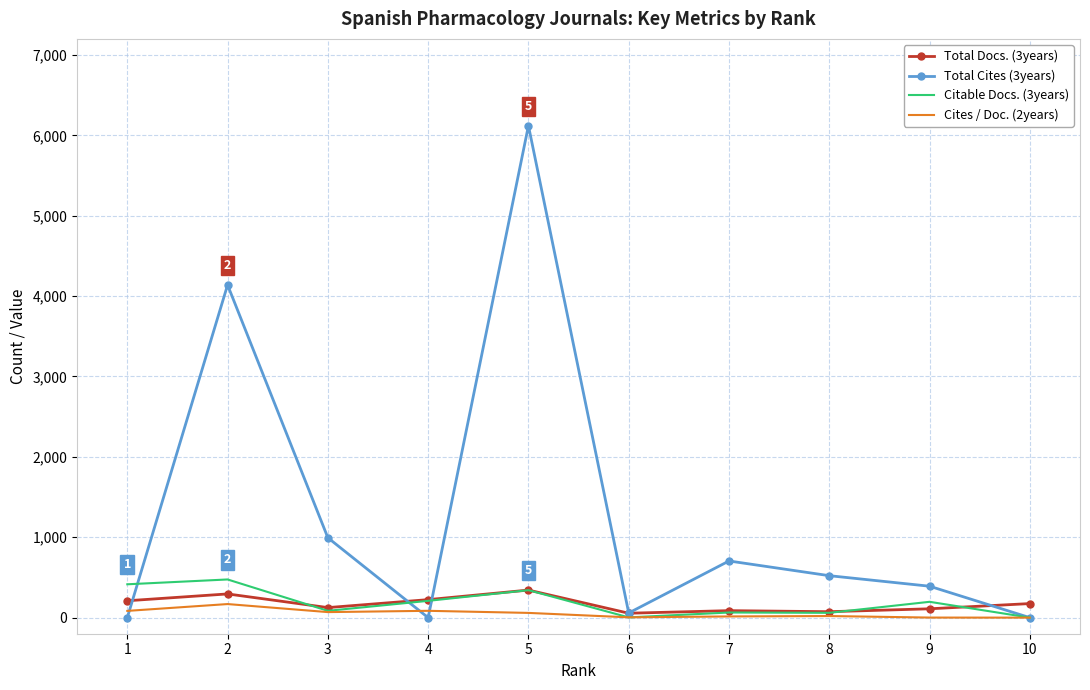

At which label does Total Cites (3years) first exceed 522?

2